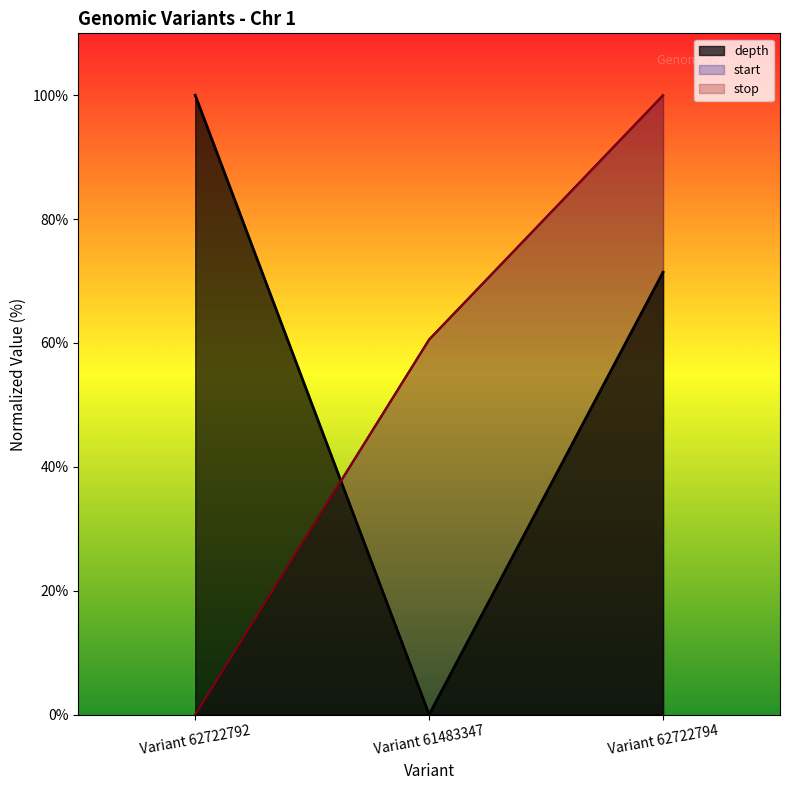

What are all the series names shown in the legend?

depth, start, stop